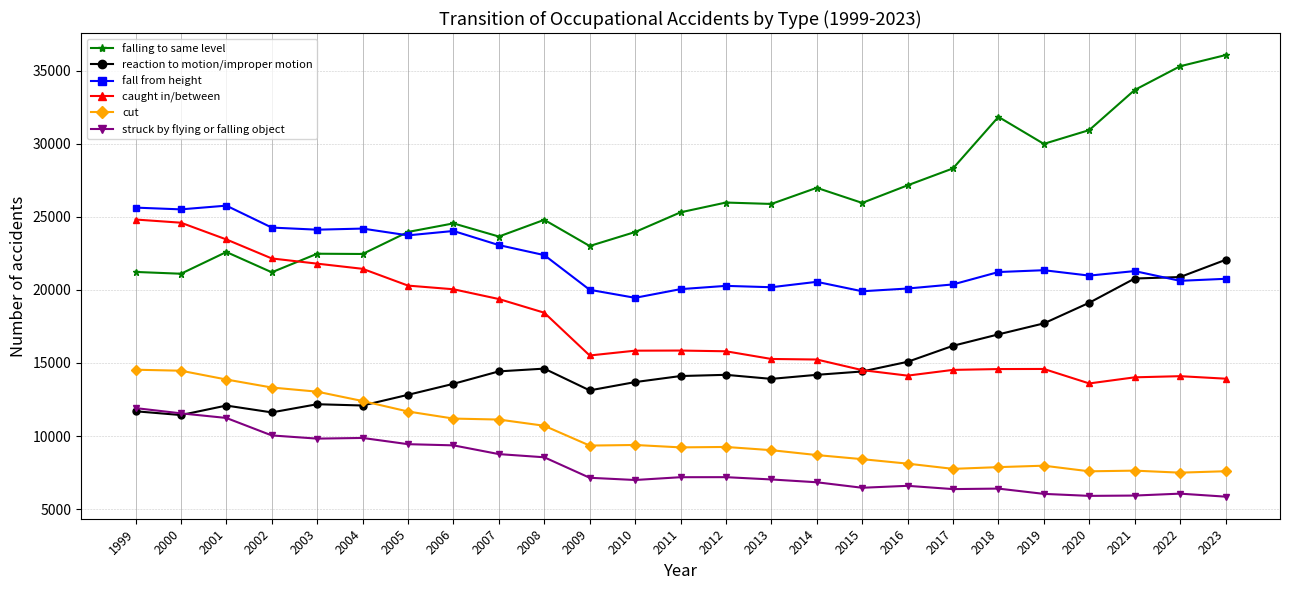

Does the chart display data point markers on the line(s)?

Yes